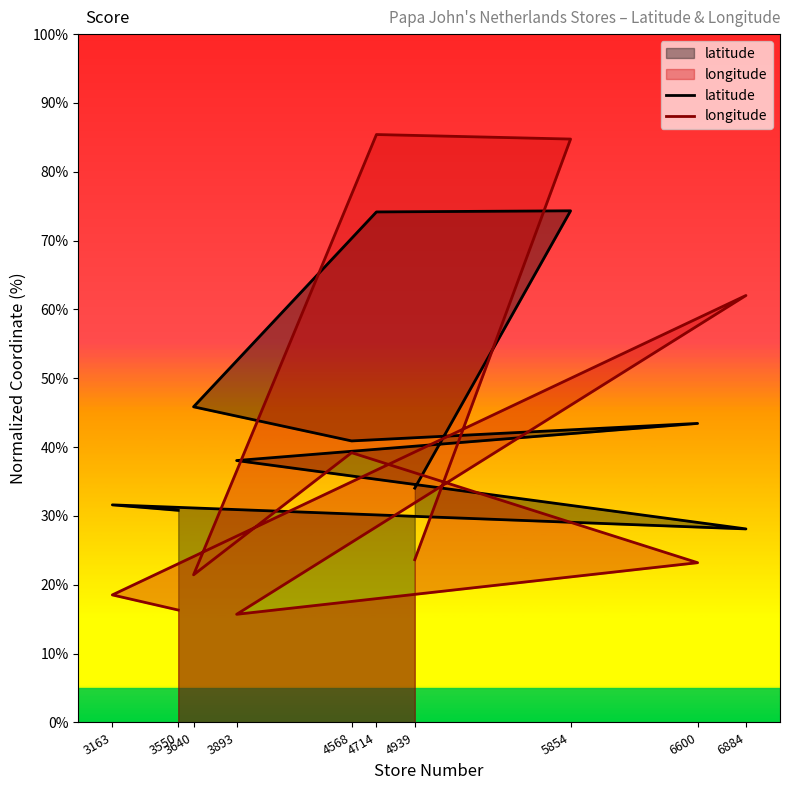

Between 4939 and 3550, which series saw the biggest shift?

longitude